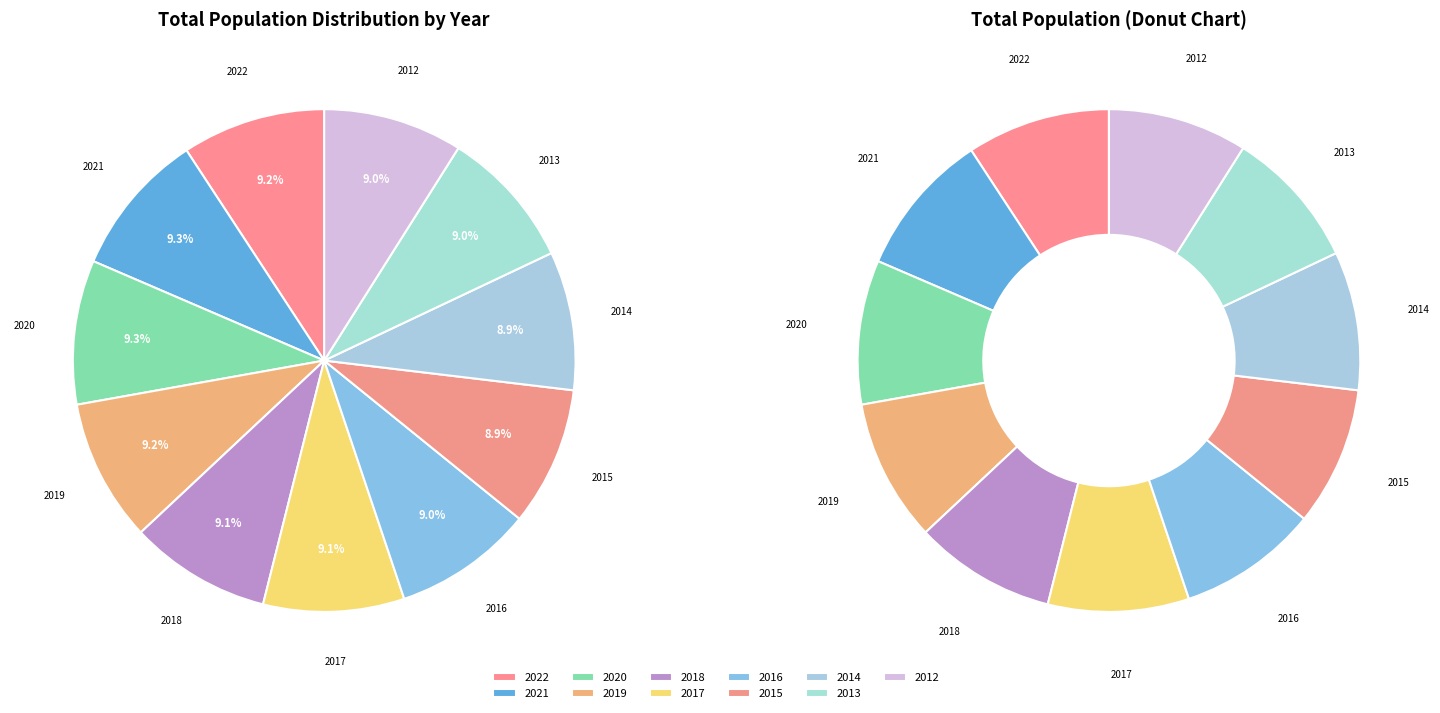

Rank the categories by value from highest to lowest.

2021, 2020, 2022, 2019, 2018, 2017, 2016, 2013, 2012, 2015, 2014